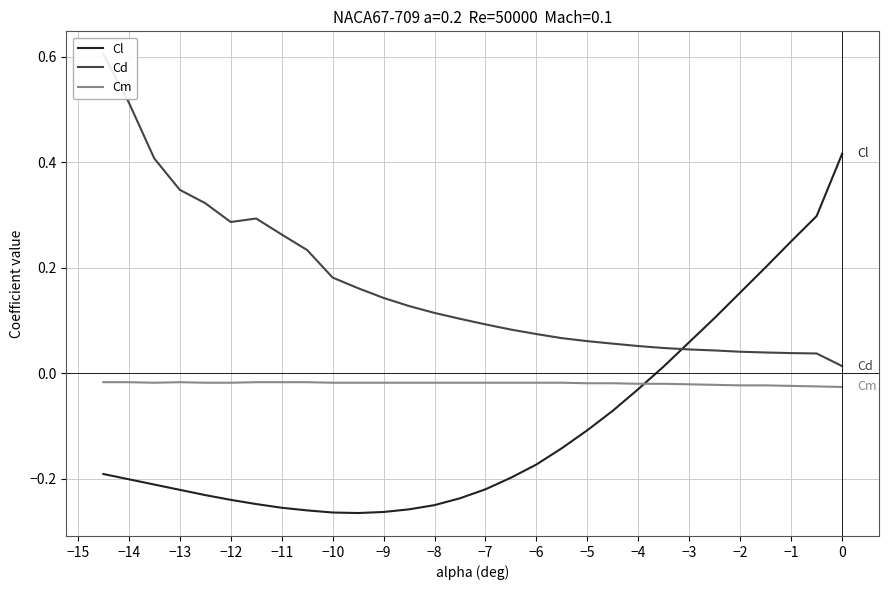

How many intersections are there between Cl and Cm?

1